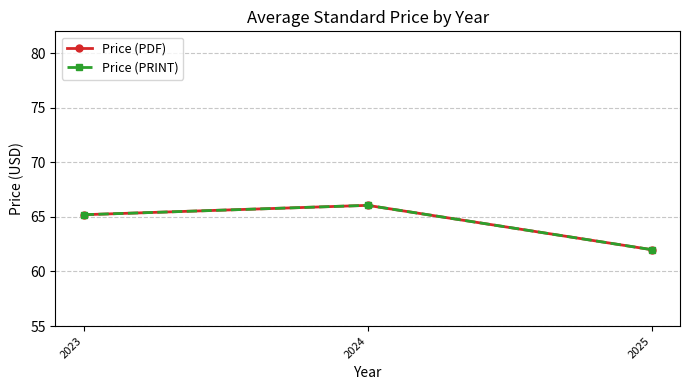

At which label is Price (PDF) closest to 64?

2023